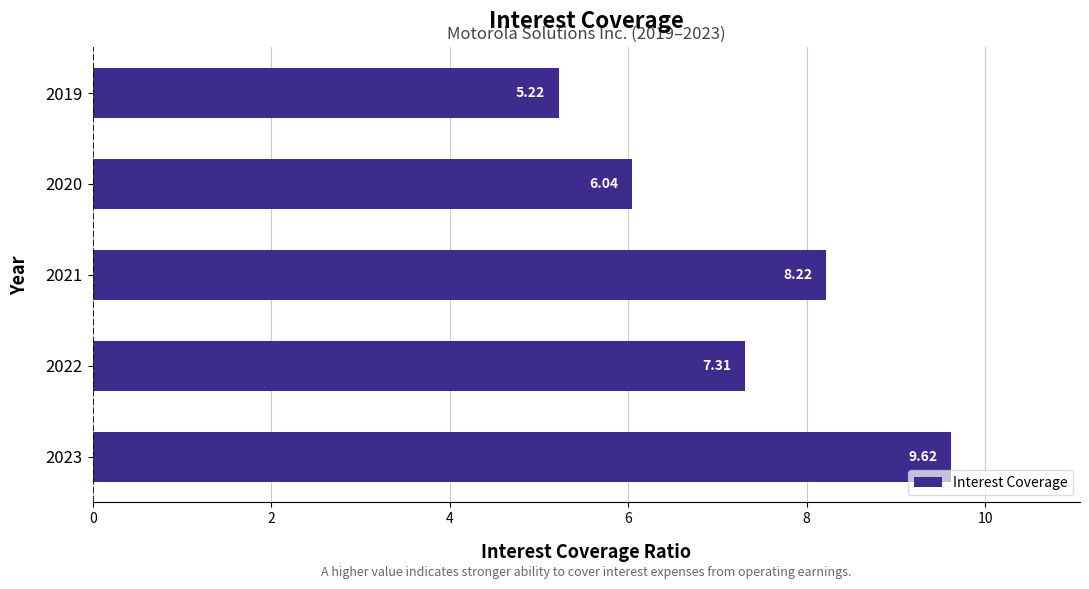

What is the difference between the second highest and minimum values?

3.0